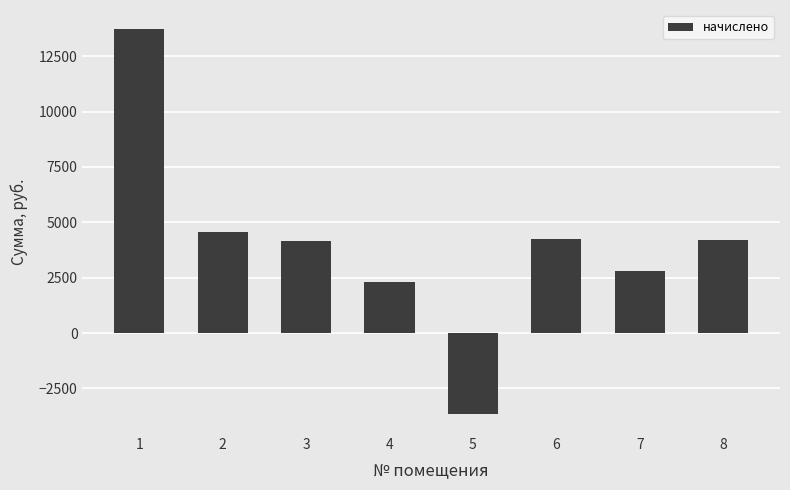

How many data points does each series have?

8